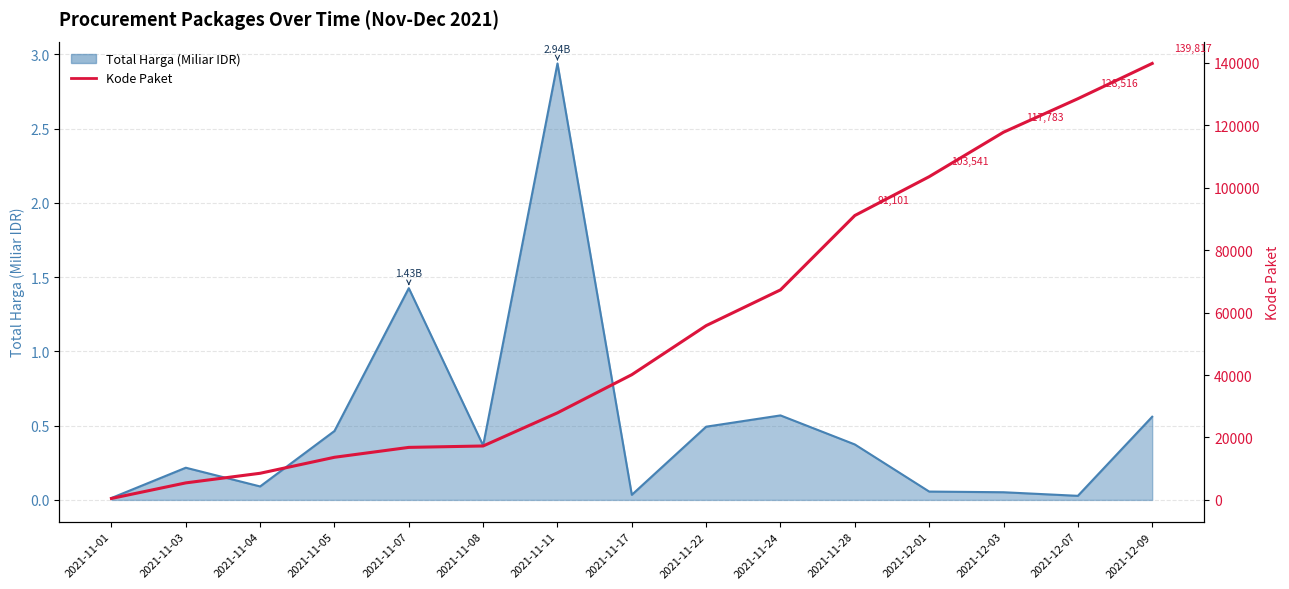

What is the greatest value displayed?

139817